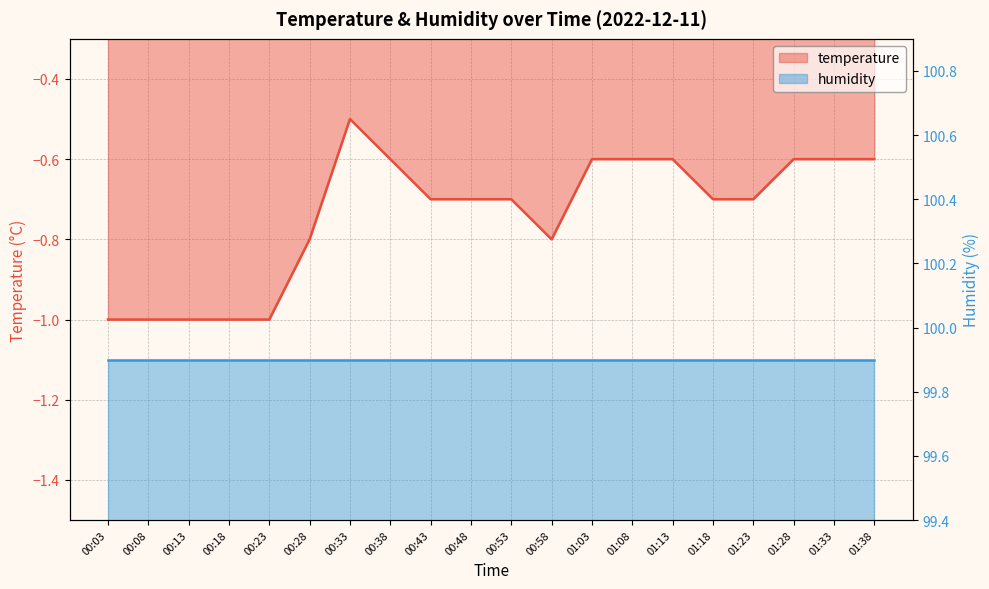

Reading left to right, transcribe all the data shown in this chart.

00:03=-1.0	00:08=-1.0	00:13=-1.0	00:18=-1.0	00:23=-1.0	00:28=-0.8	00:33=-0.5	00:38=-0.6	00:43=-0.7	00:48=-0.7	00:53=-0.7	00:58=-0.8	01:03=-0.6	01:08=-0.6	01:13=-0.6	01:18=-0.7	01:23=-0.7	01:28=-0.6	01:33=-0.6	01:38=-0.6